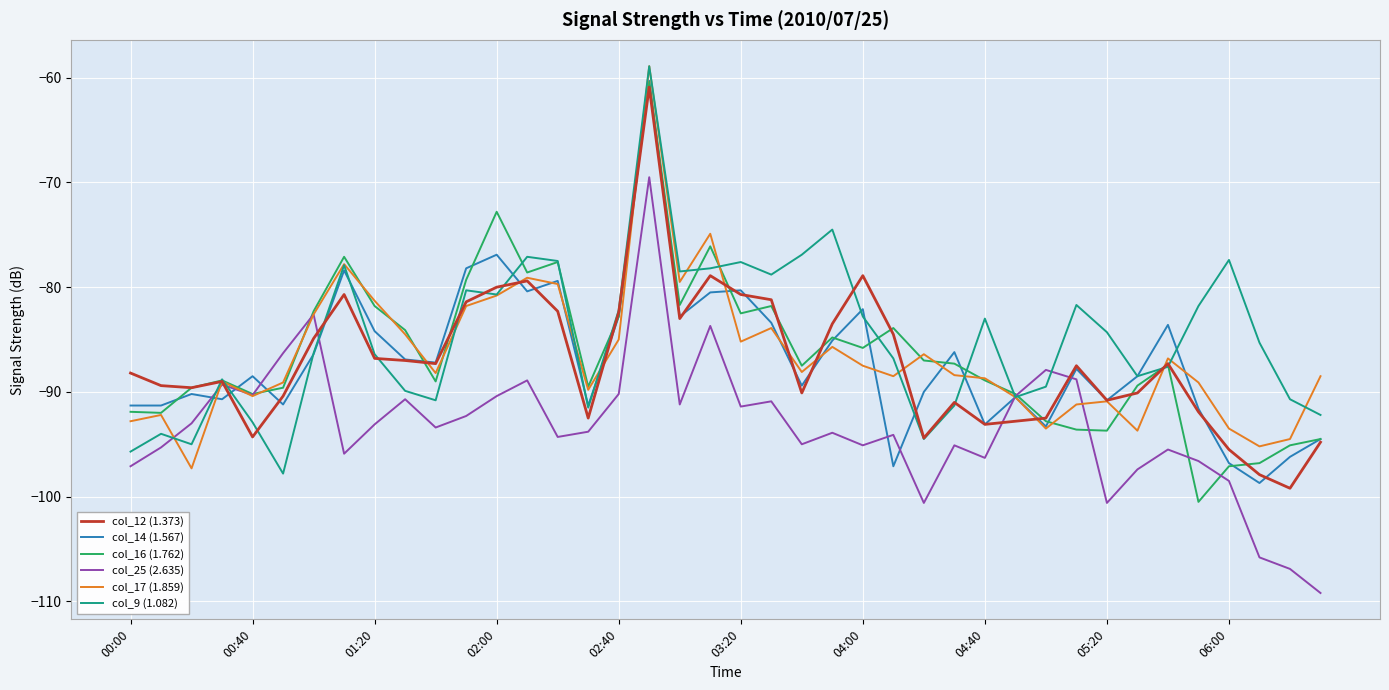

What is the minimum value shown in the chart?

-109.2